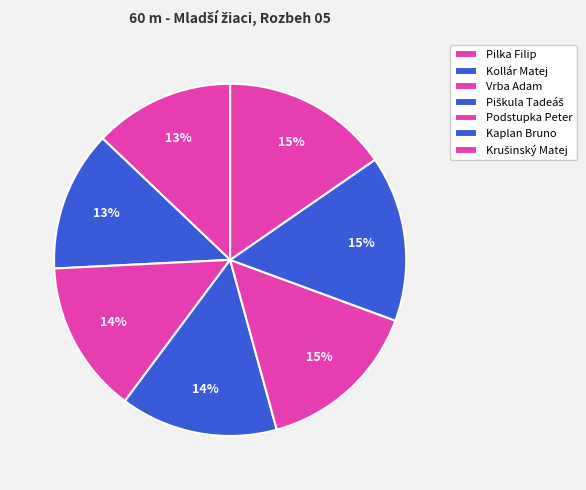

What is the ratio of the value at Krušinský Matej to the value at Podstupka Peter?

1.0